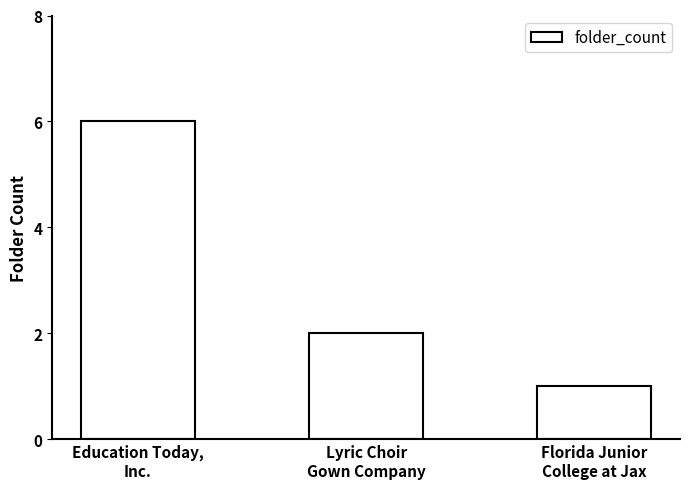

What is the sum of all values?

9